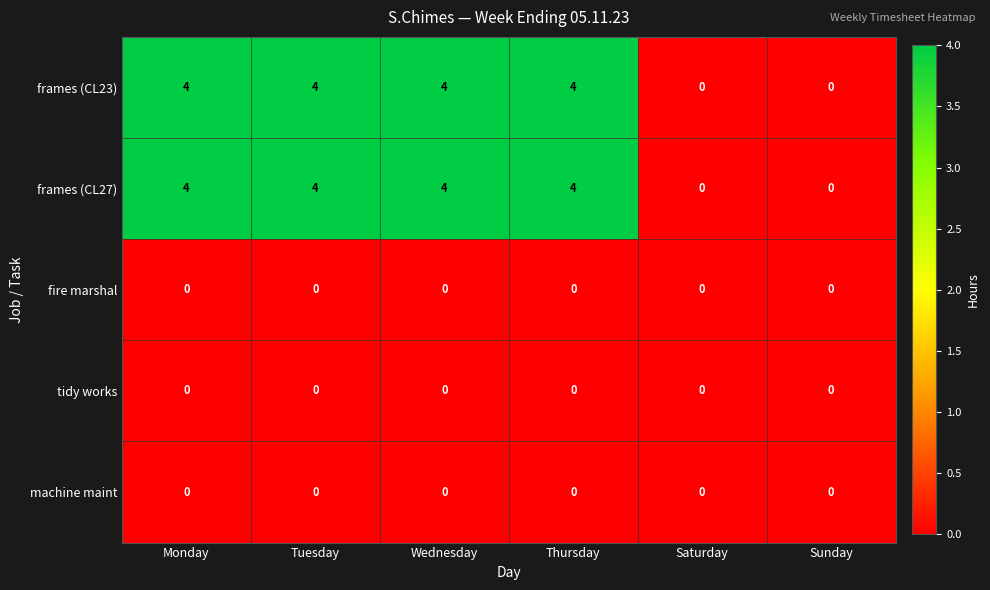

What is the difference between the maximum and minimum values in the frames (CL23) series?

4